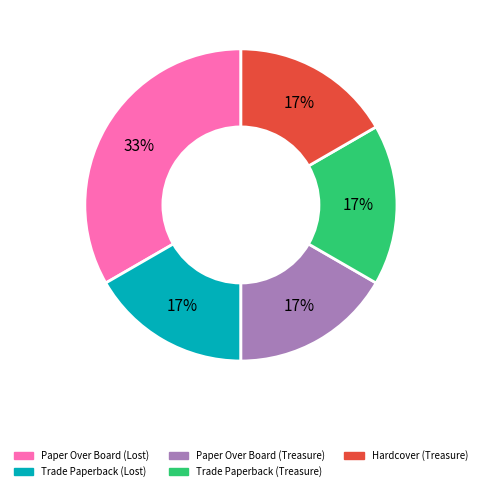

What is the largest slice in the pie chart?

Paper Over Board (Lost)